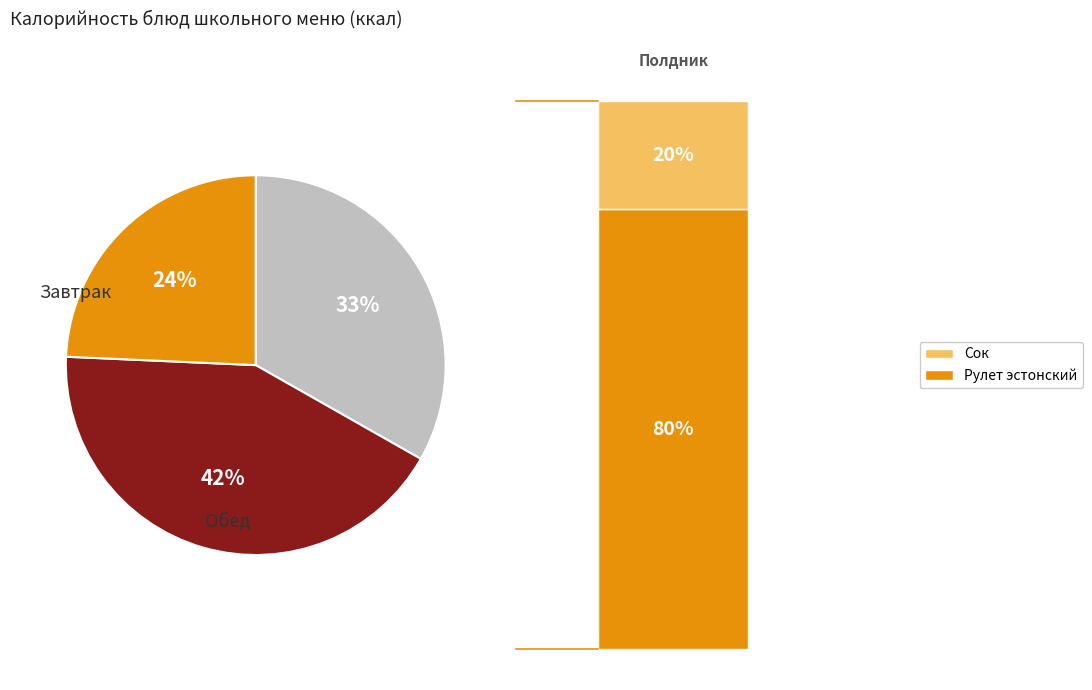

Is there any slice that represents more than half of the pie?

No